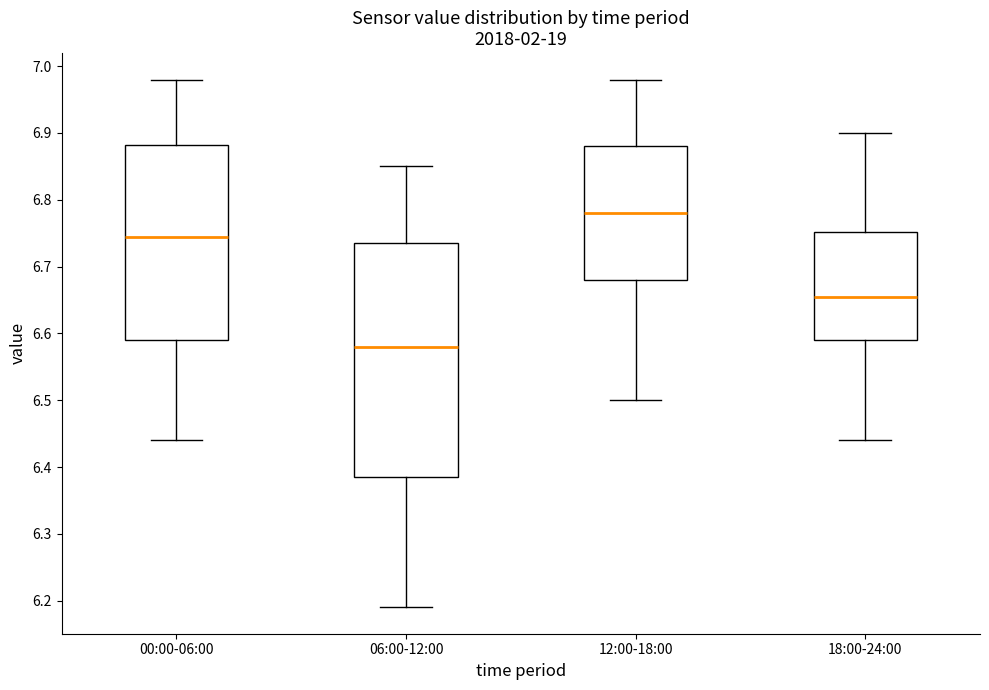

Reading left to right, read every box against the y-axis: the position of its median line, the range the box covers, and the ends of its whiskers. The values are not printed on the chart, so give them approximately, as read against the axis.

00:00-06:00: median 6.75, box 6.59 to 6.88, whiskers 6.44 to 6.98
06:00-12:00: median 6.58, box 6.39 to 6.74, whiskers 6.19 to 6.85
12:00-18:00: median 6.78, box 6.68 to 6.88, whiskers 6.50 to 6.98
18:00-24:00: median 6.66, box 6.59 to 6.75, whiskers 6.44 to 6.90